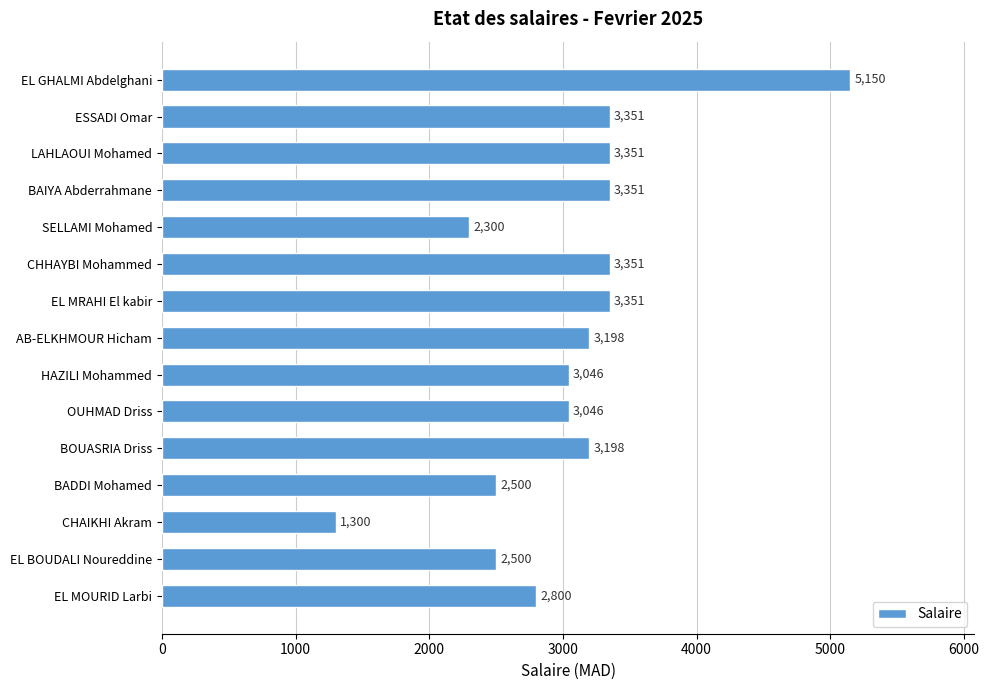

Reading top to bottom, what are all the values shown in this chart?

EL GHALMI Abdelghani=5150	ESSADI Omar=3351	LAHLAOUI Mohamed=3351	BAIYA Abderrahmane=3351	SELLAMI Mohamed=2300	CHHAYBI Mohammed=3351	EL MRAHI El kabir=3351	AB-ELKHMOUR Hicham=3198	HAZILI Mohammed=3046	OUHMAD Driss=3046	BOUASRIA Driss=3198	BADDI Mohamed=2500	CHAIKHI Akram=1300	EL BOUDALI Noureddine=2500	EL MOURID Larbi=2800